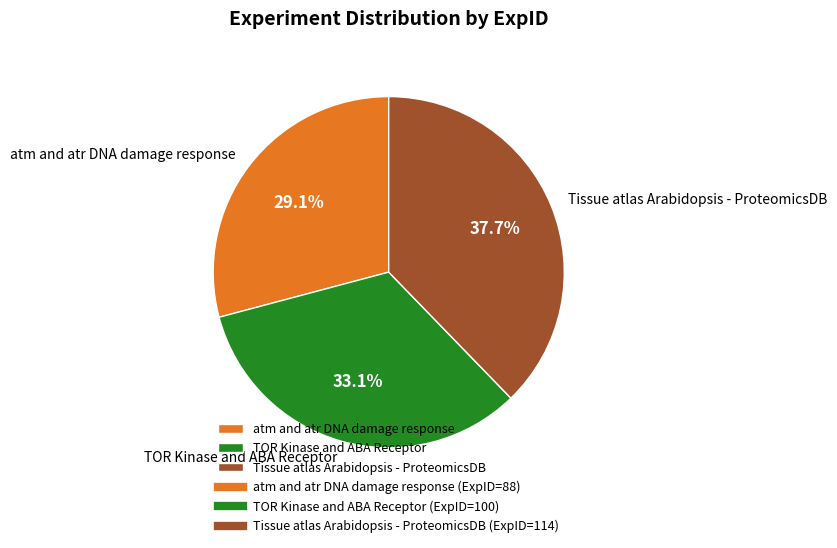

Approximately how many times larger is the value at atm and atr DNA damage response compared to Tissue atlas Arabidopsis - ProteomicsDB?

0.8